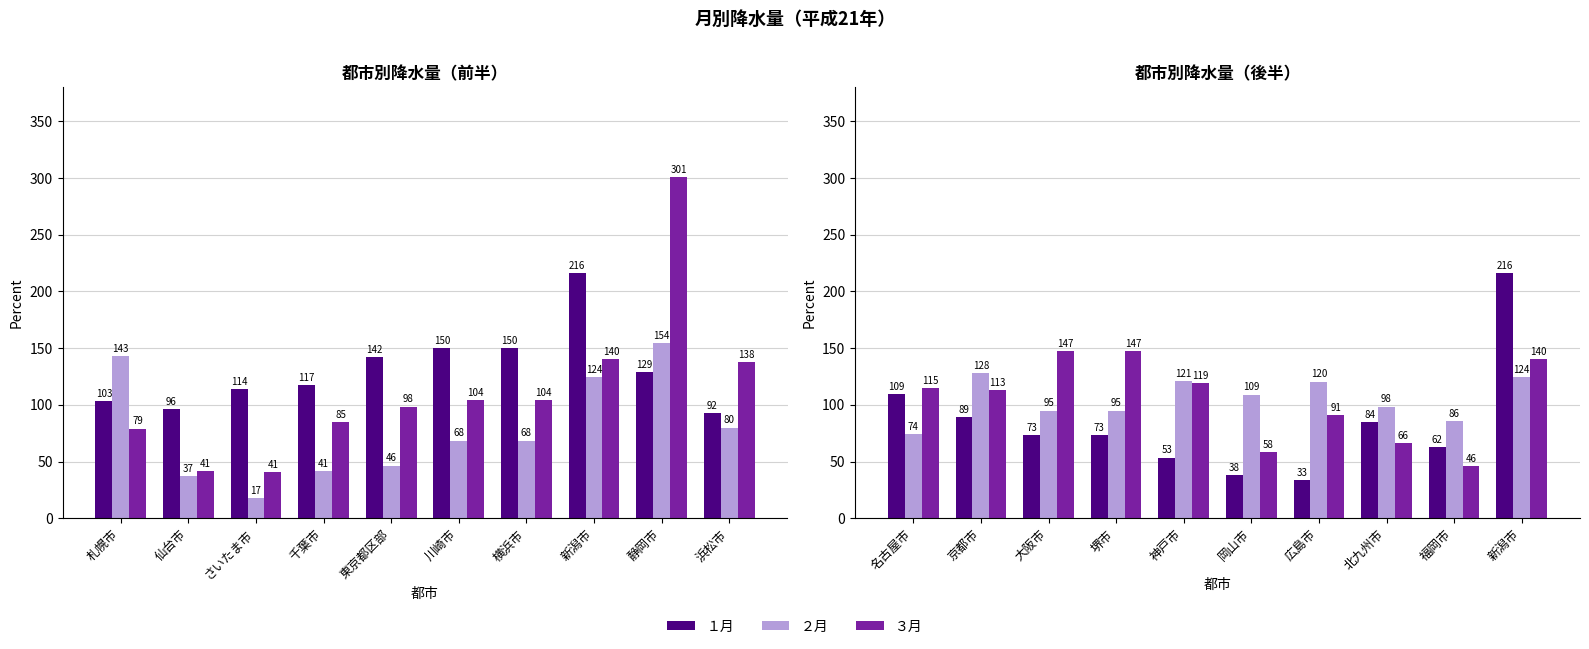

What is the average value of the ２月 series?

105.2